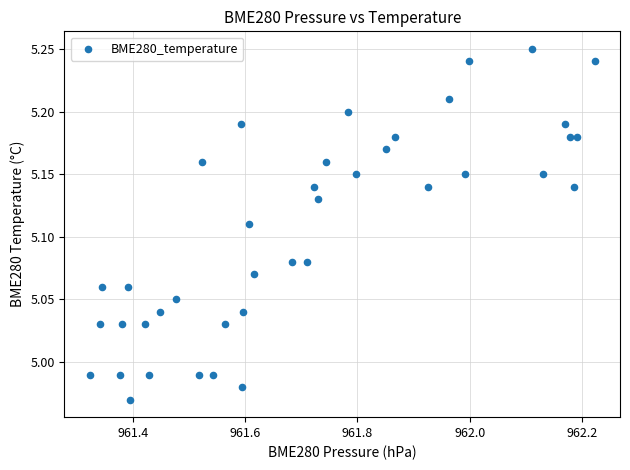

What is the range of X values (max minus min)?

0.9